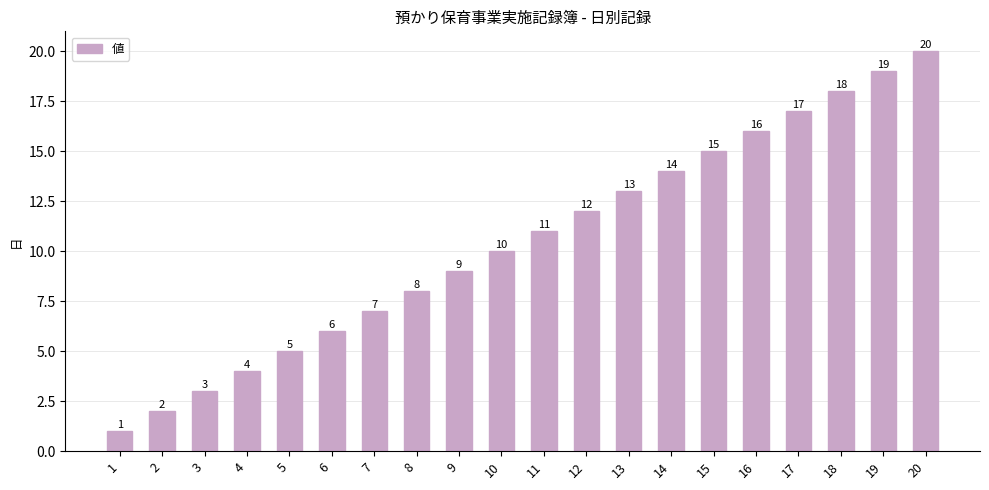

At which category does the chart reach its peak across all series?

20